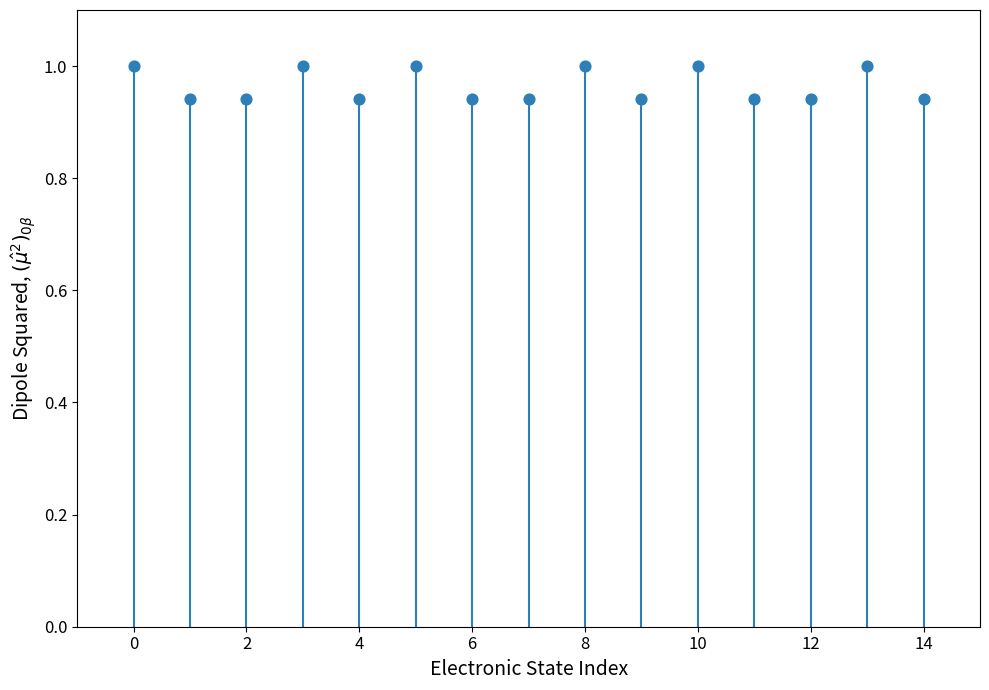

How many points are shown in the scatter plot?

15